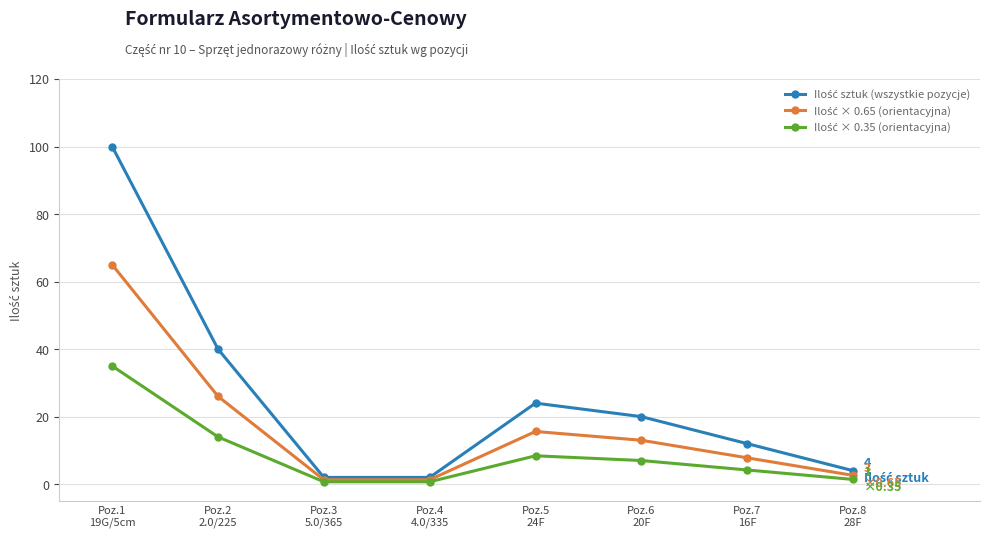

What is the maximum value shown in the chart?

100.0